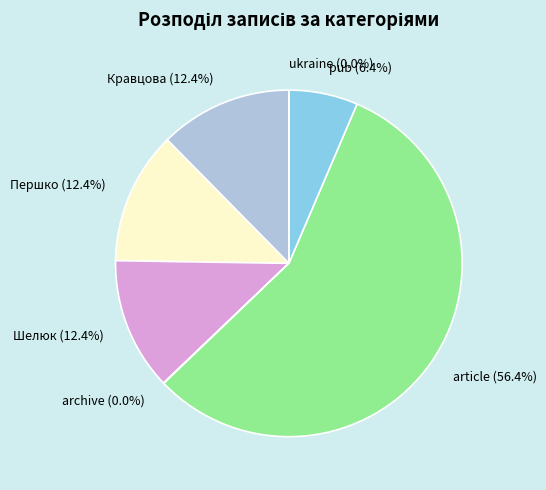

What is the majority slice?

article